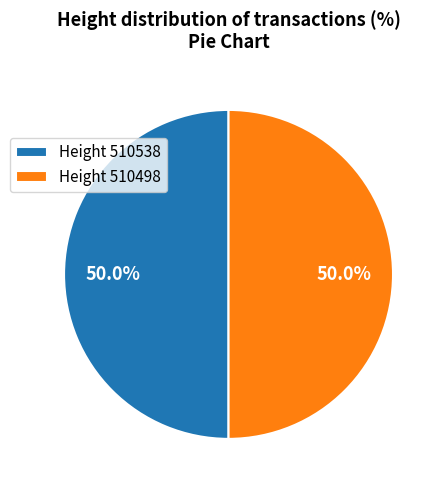

How many segments does this pie chart have?

2